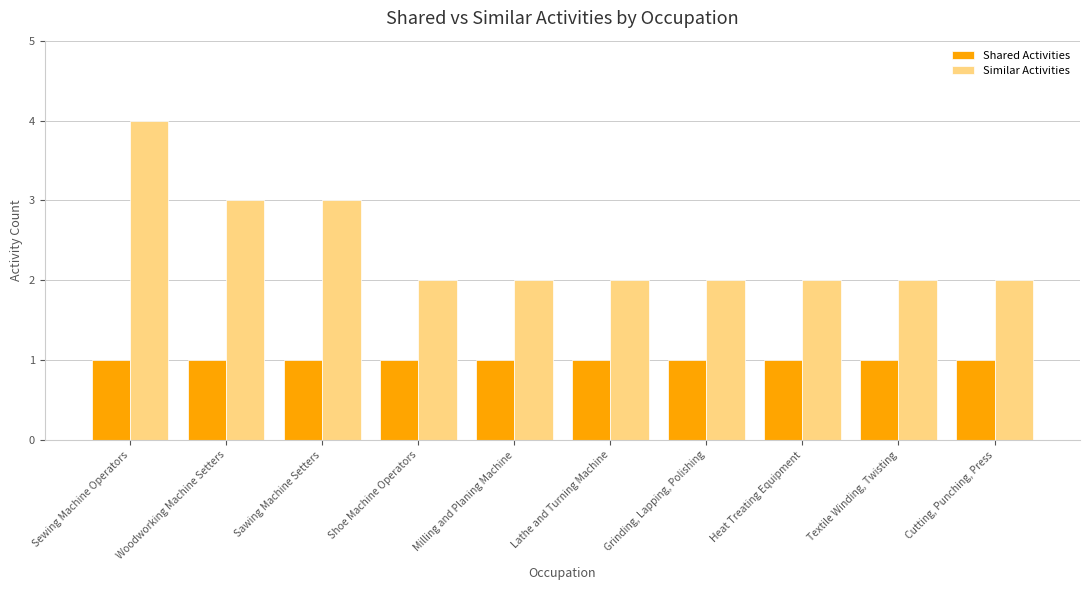

Is the value of Shared Activities at Grinding, Lapping, Polishing greater than the value of Similar Activities at Sawing Machine Setters?

No